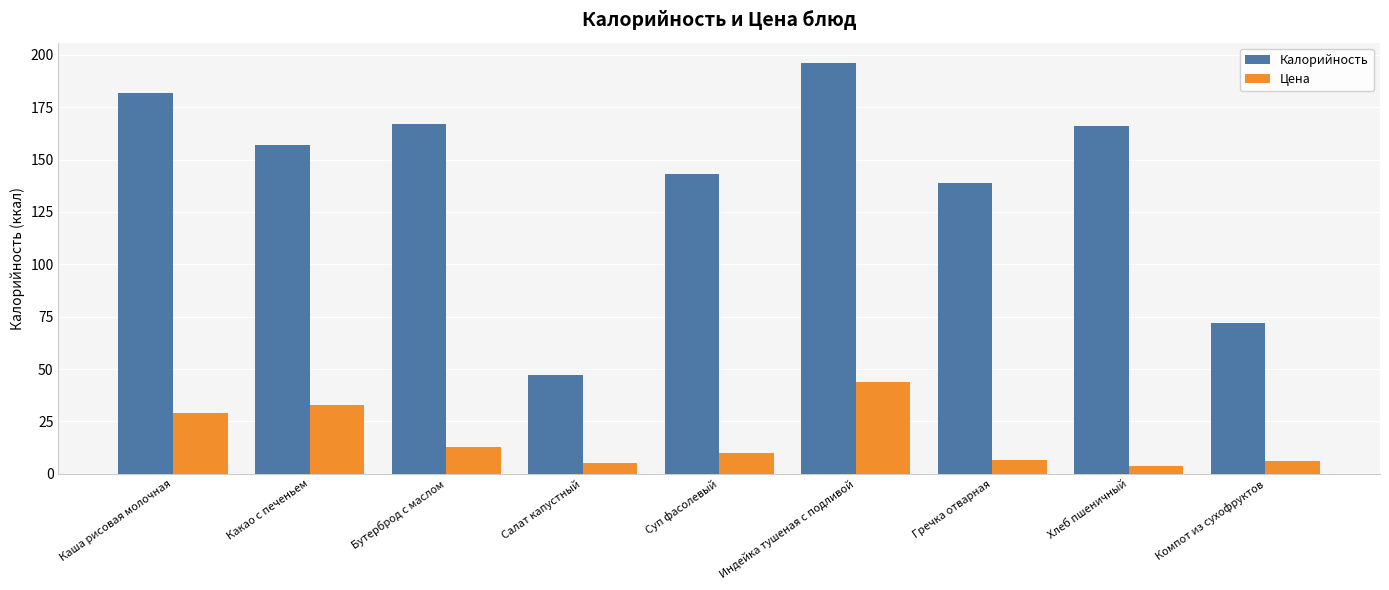

What is the value of the Калорийность bar at the 5th from the left?

143.0